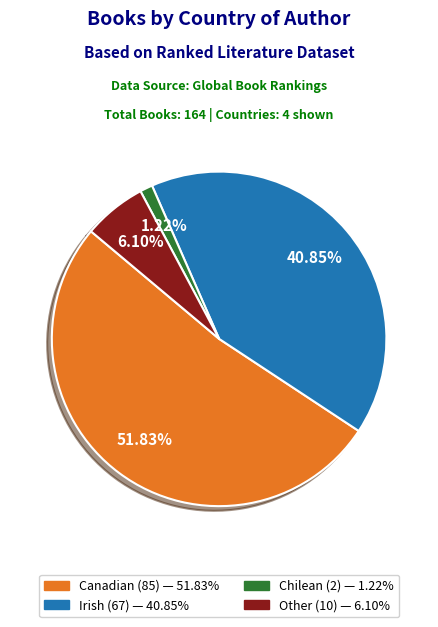

To the nearest percent, what is the difference between the largest and smallest slice percentages?

51%